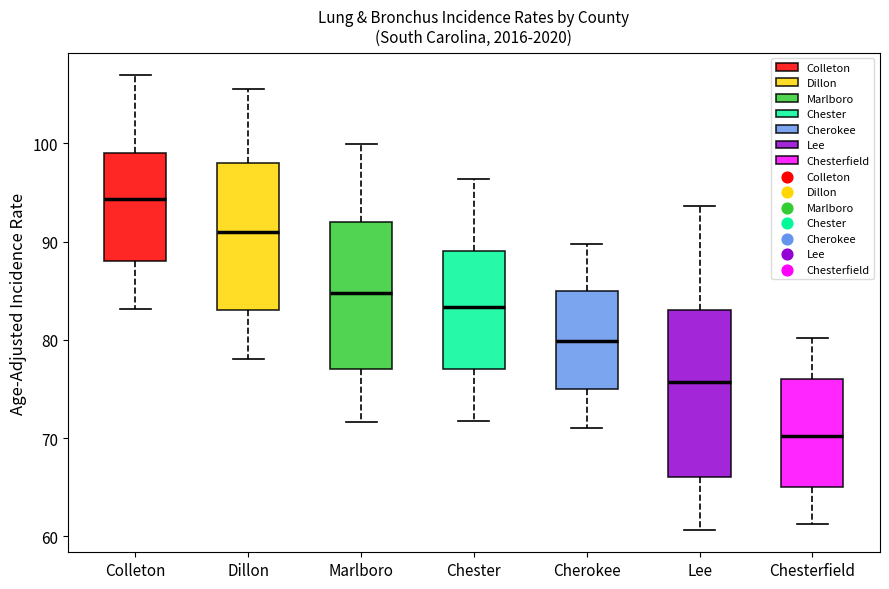

Which box has the highest median line?

Colleton